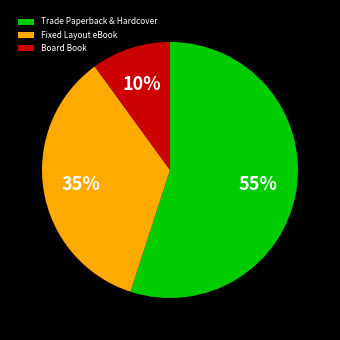

What is the ratio of the value at Board Book to the value at Fixed Layout eBook?

0.3